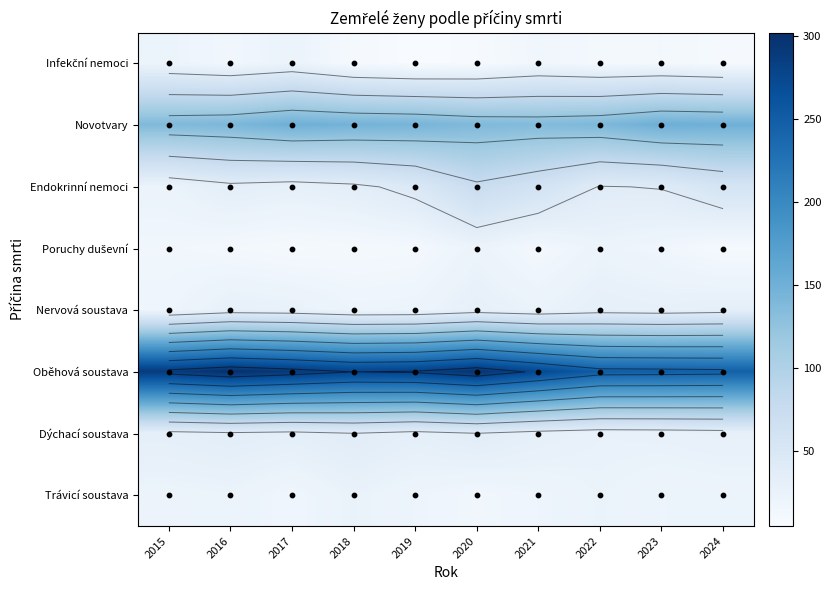

Is it true that Nervová soustava equals 30 at 2020?

True